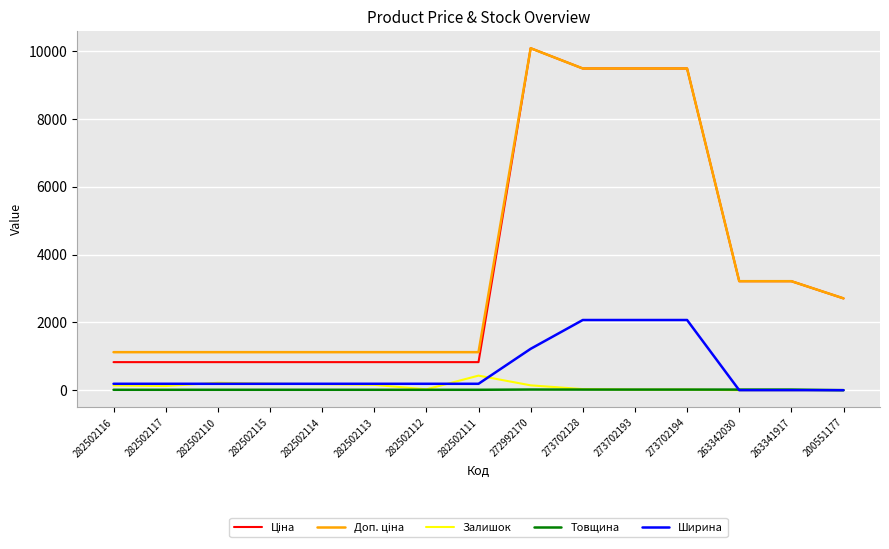

How many lines are shown in the chart?

5